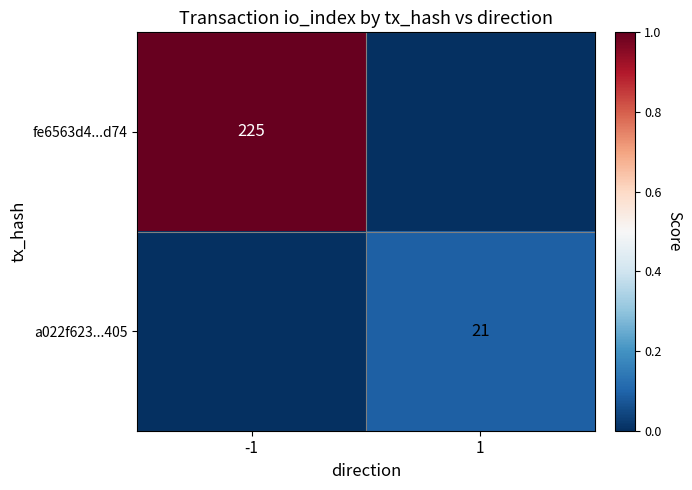

How many categories are shown in the chart?

2